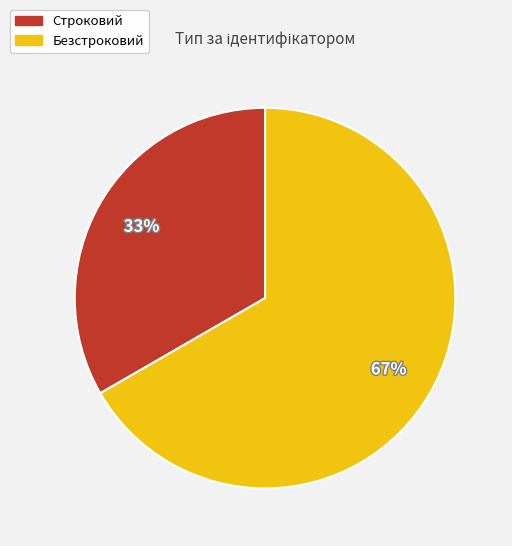

What is the smallest slice in the pie chart?

Строковий